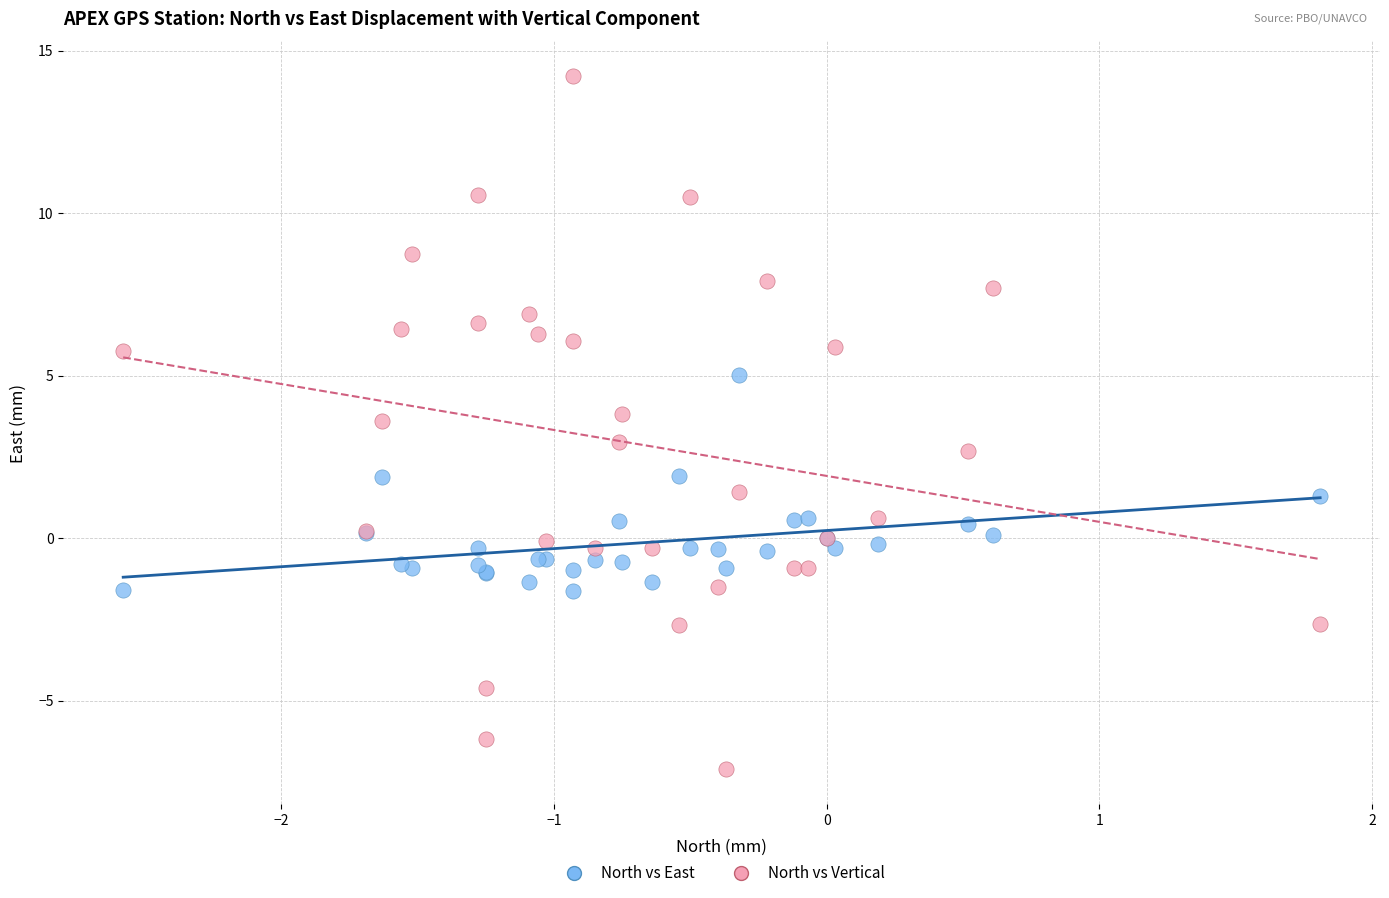

Which series has the widest spread of Y values?

North vs Vertical